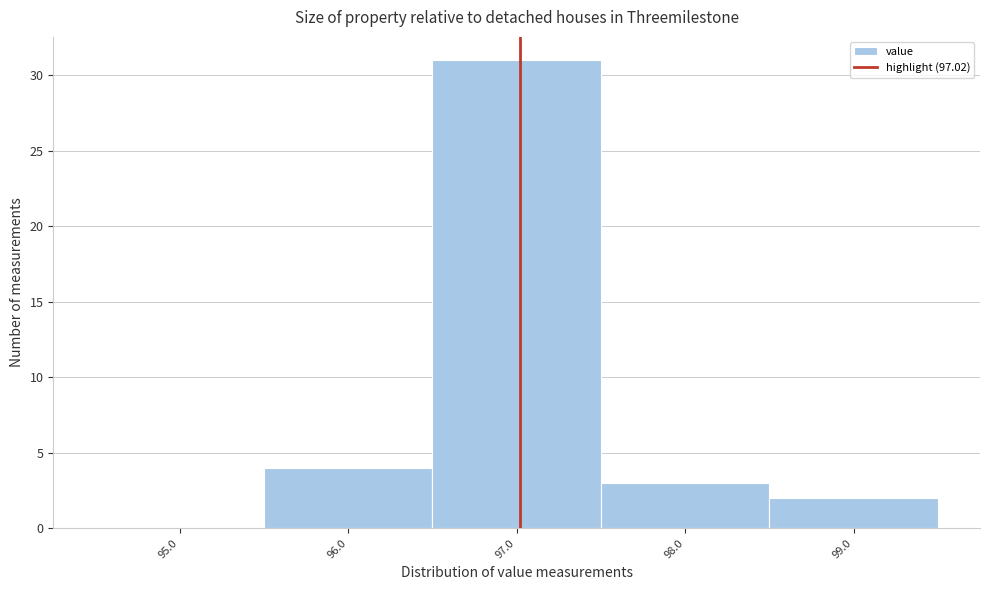

Reading left to right, transcribe this chart: for each bar, give the range it covers on the x-axis and its height. The values are not printed on the chart, so give them approximately, as read against the axis.

94.5 to 95.5: 0
95.5 to 96.5: 4
96.5 to 97.5: 31
97.5 to 98.5: 3
98.5 to 99.5: 2